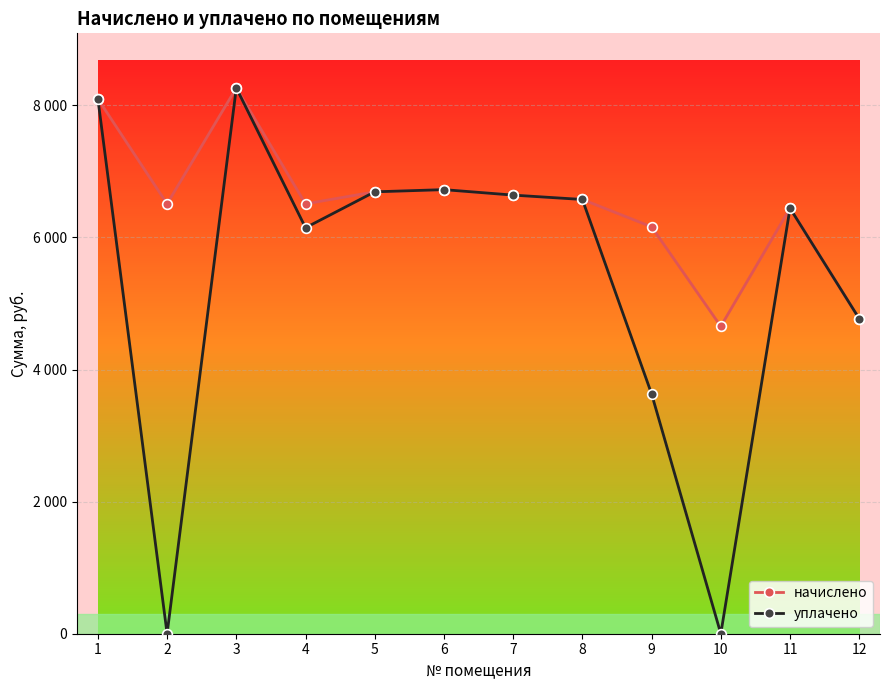

Where does the уплачено series first go above 6574?

1